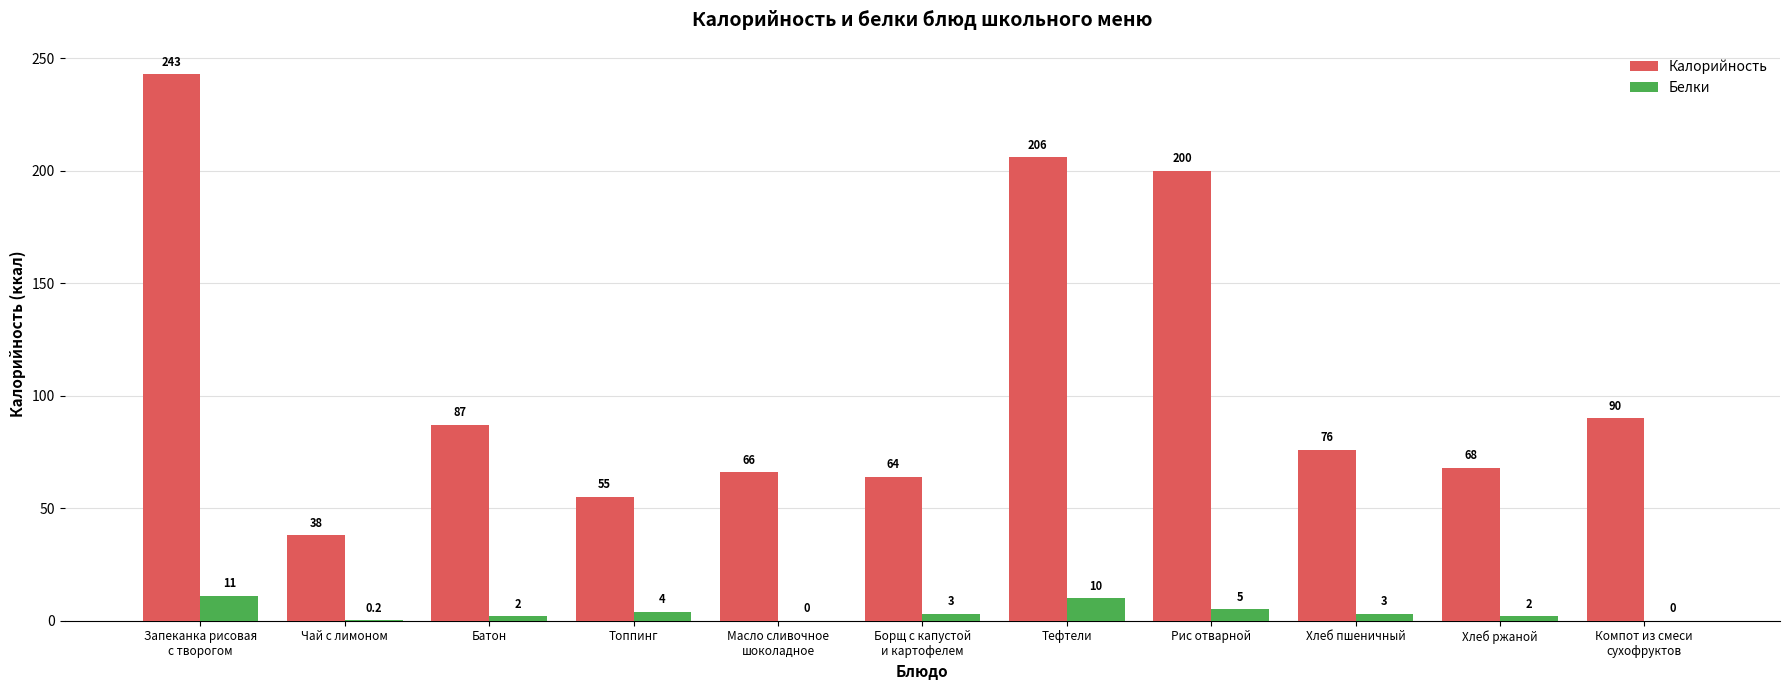

The value of Белки at Запеканка рисовая
с творогом is 11.0. True or false?

True